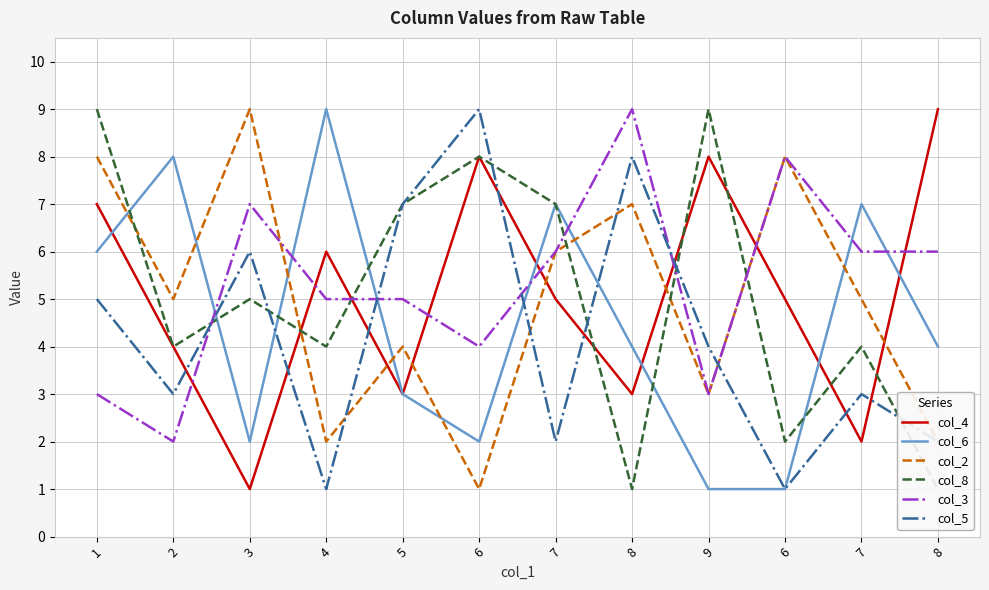

True or false: col_6 and col_4 intersect in this chart.

True